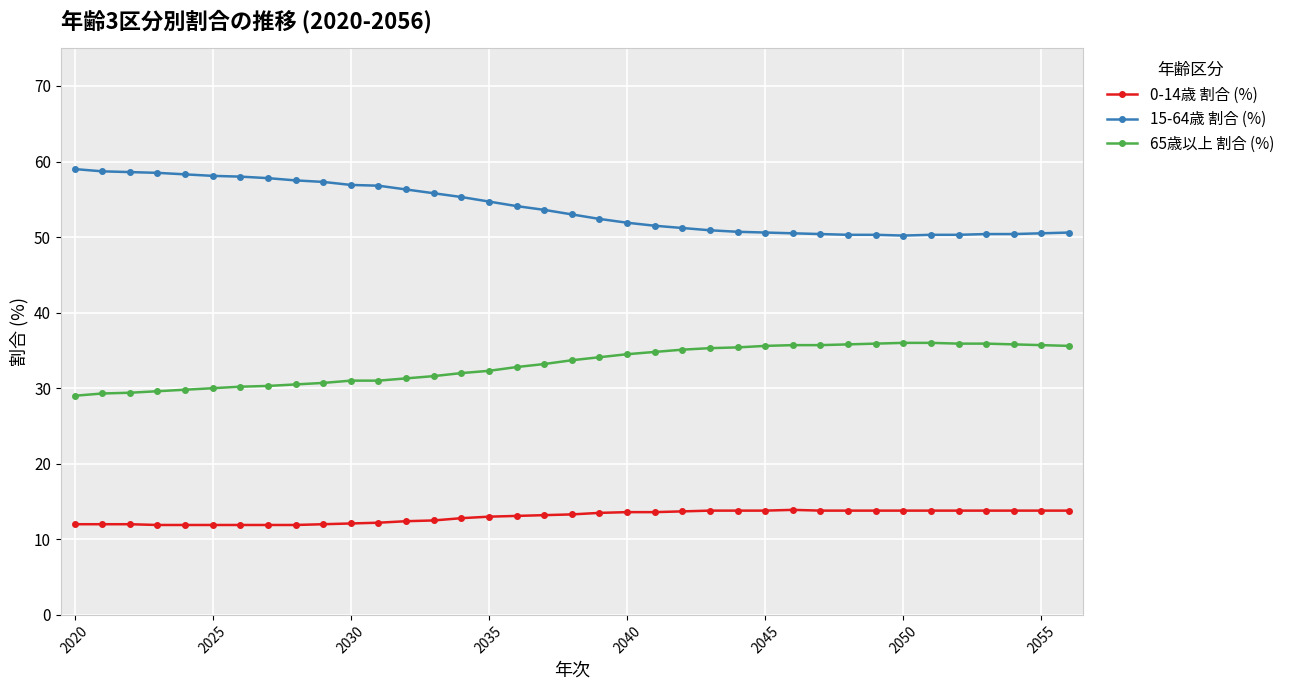

True or false: 15-64歳 割合 (%) and 0-14歳 割合 (%) intersect in this chart.

False